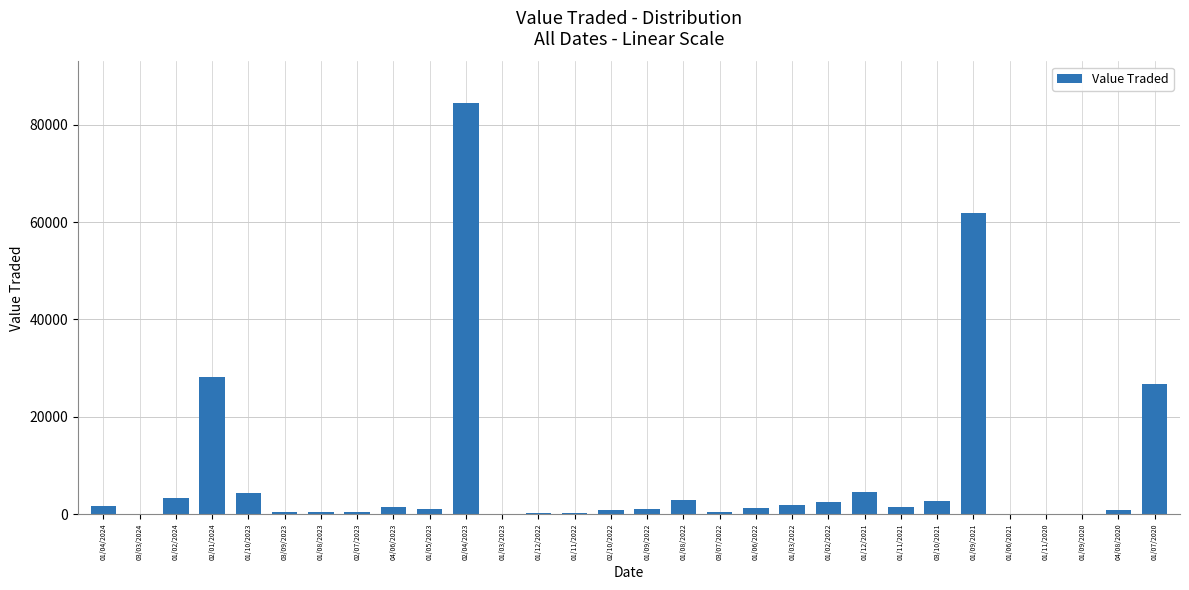

At which label is the value closest to 42284?

02/01/2024